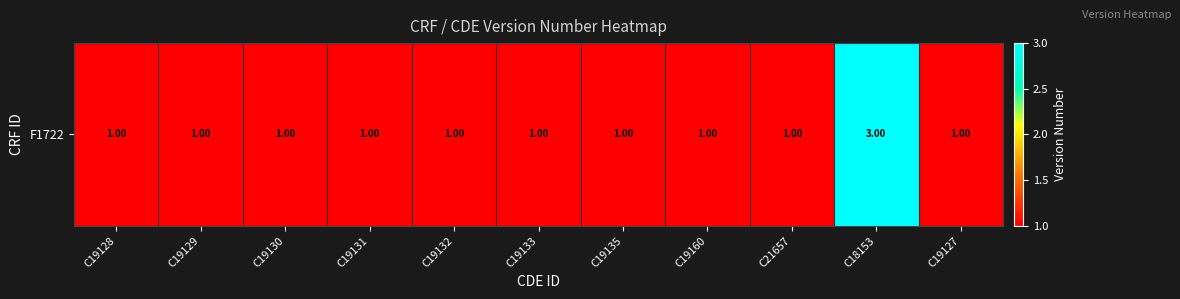

Reading left to right, what are all the values shown in this chart?

C19128=1	C19129=1	C19130=1	C19131=1	C19132=1	C19133=1	C19135=1	C19160=1	C21657=1	C18153=3	C19127=1